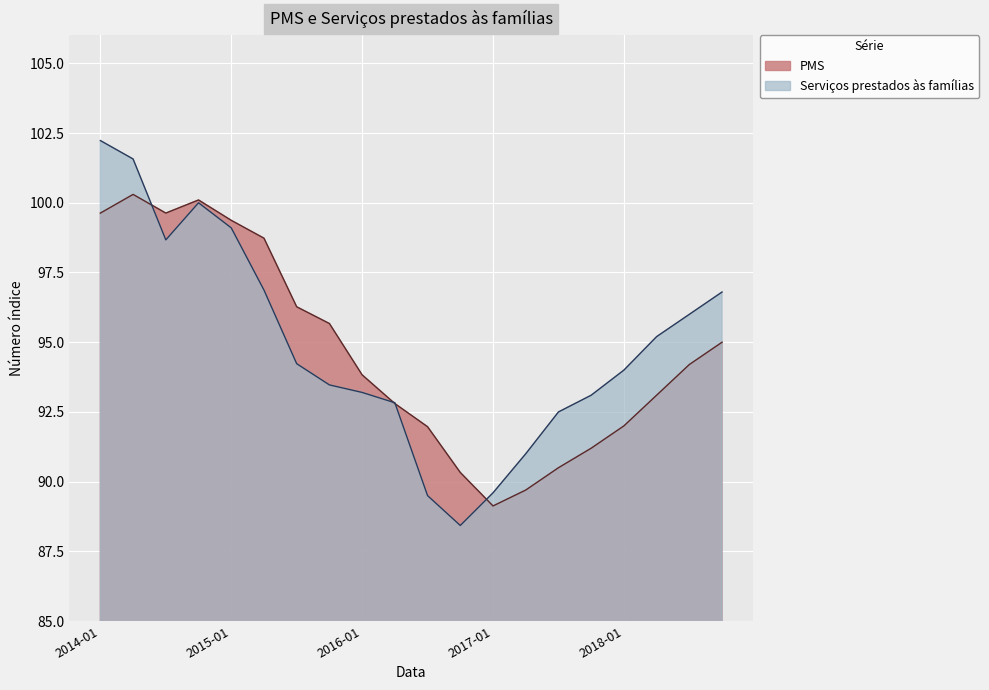

True or false: PMS has a value of 99.4 at 2015-01.

True